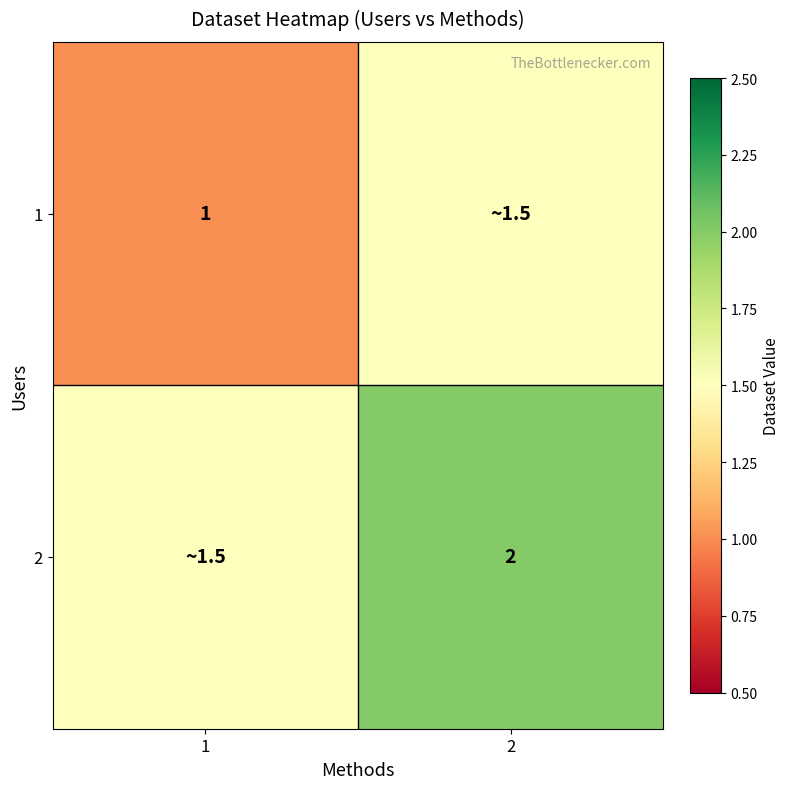

The value of 2 at 2 is 2.0. True or false?

True